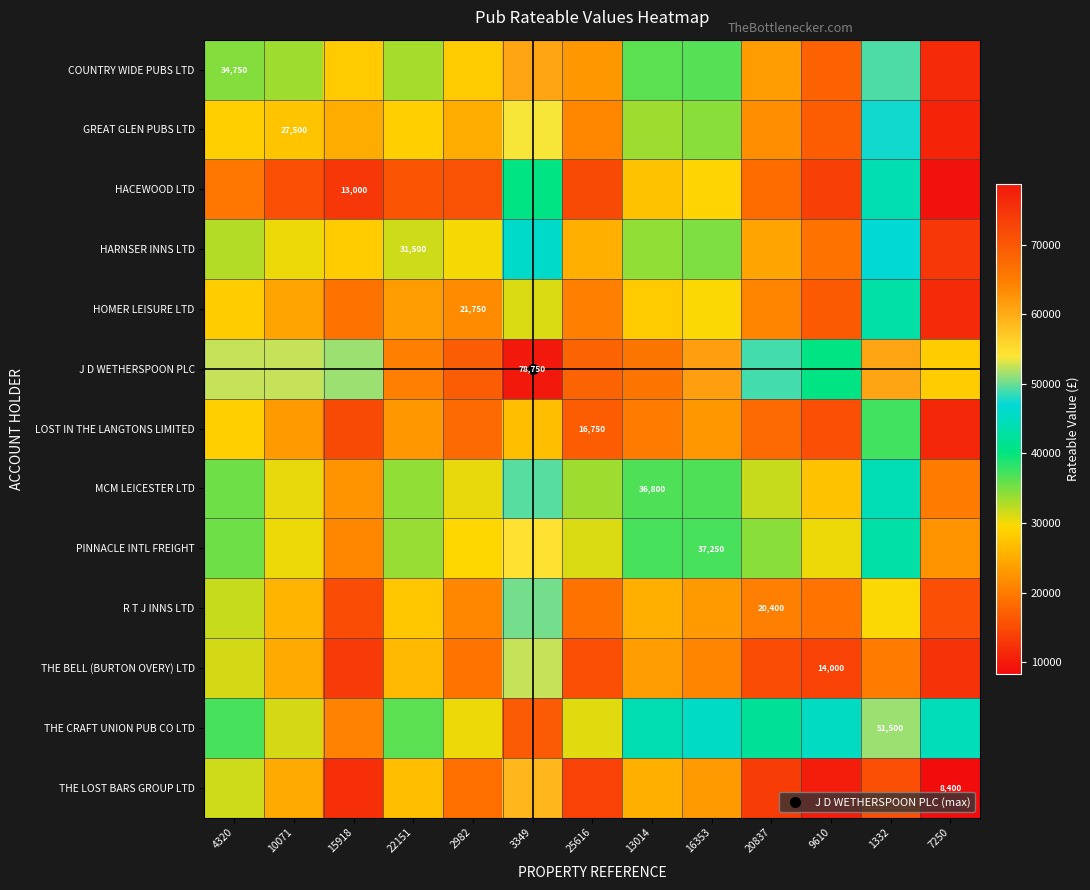

At which category is the sum across all series the highest?

3349